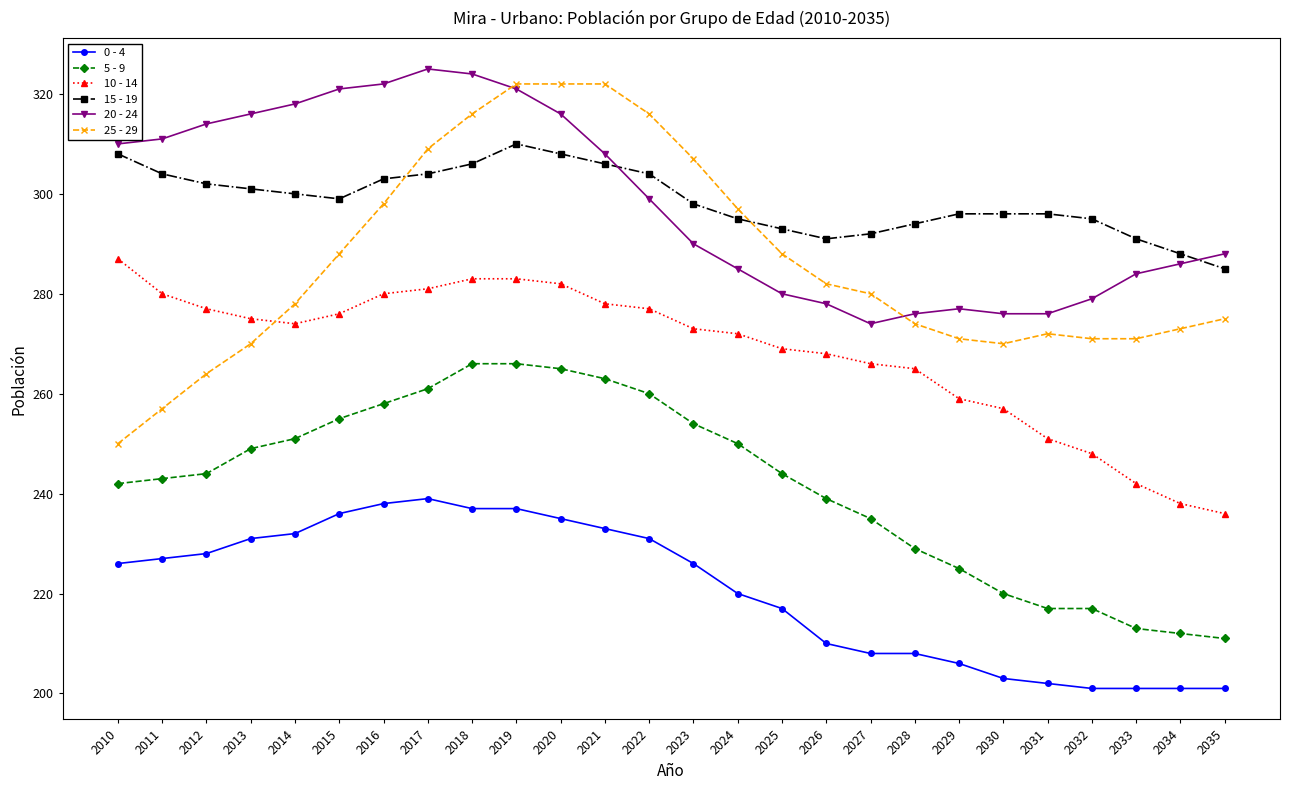

What are all the series names shown in the legend?

0 - 4, 5 - 9, 10 - 14, 15 - 19, 20 - 24, 25 - 29